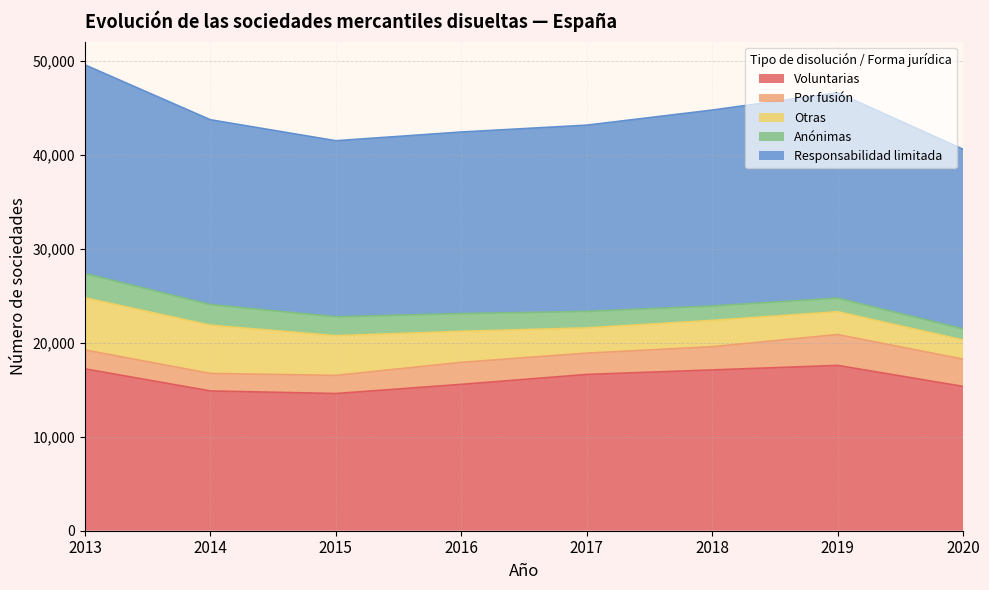

Count the number of categories in the chart.

8